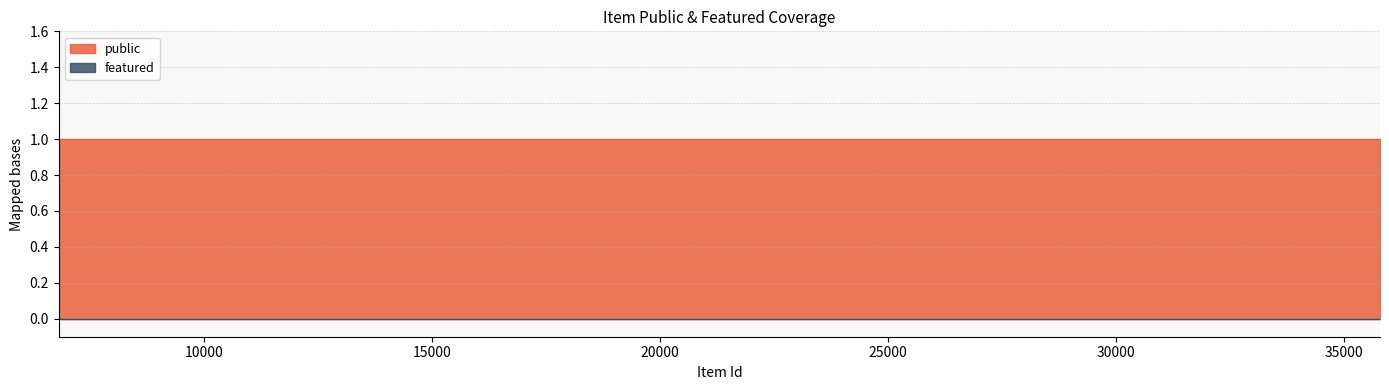

Which category has the lowest value in the featured series?

35791